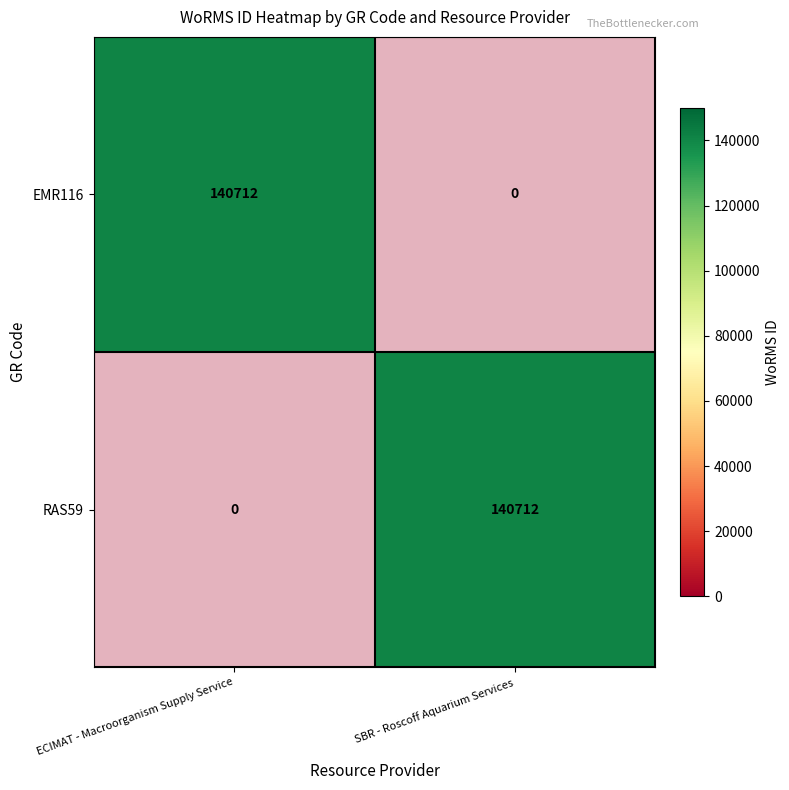

Between ECIMAT - Macroorganism Supply Service and SBR - Roscoff Aquarium Services, which series saw the biggest shift?

EMR116